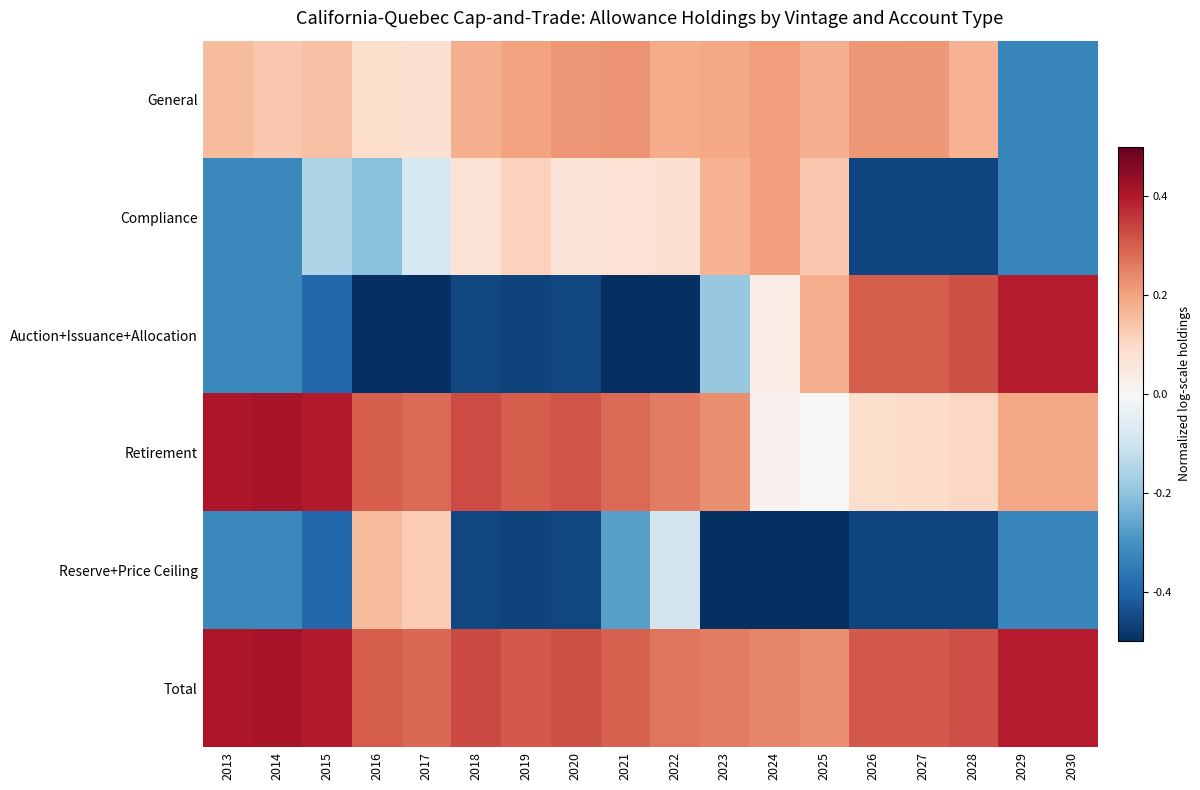

What is the difference between the highest and lowest values at 2029?

0.7